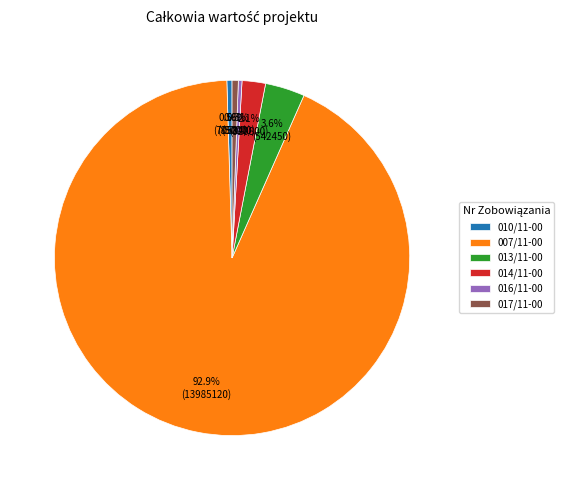

Does any single category account for the majority?

Yes